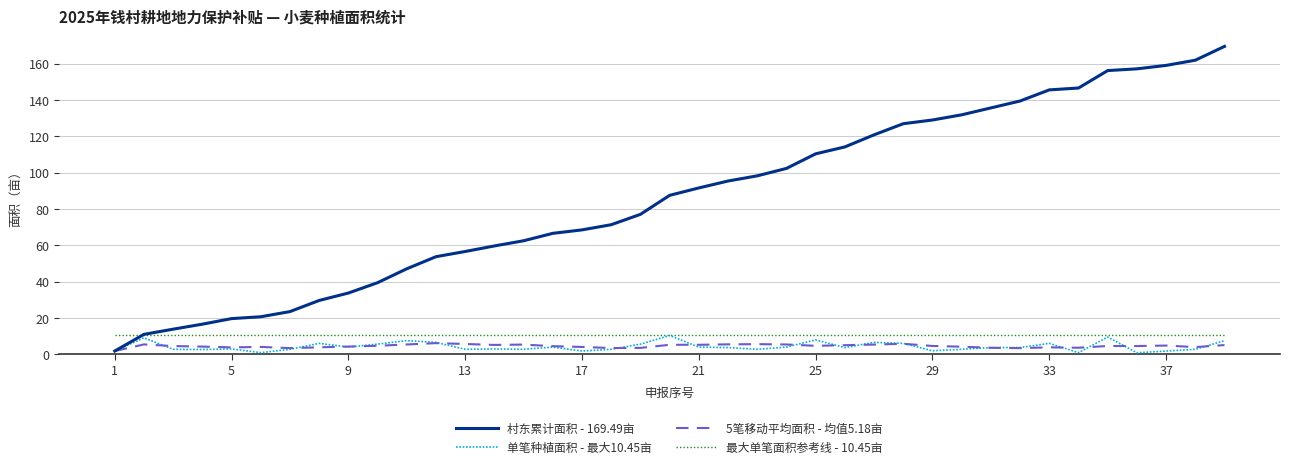

What is the maximum value shown in the chart?

169.5